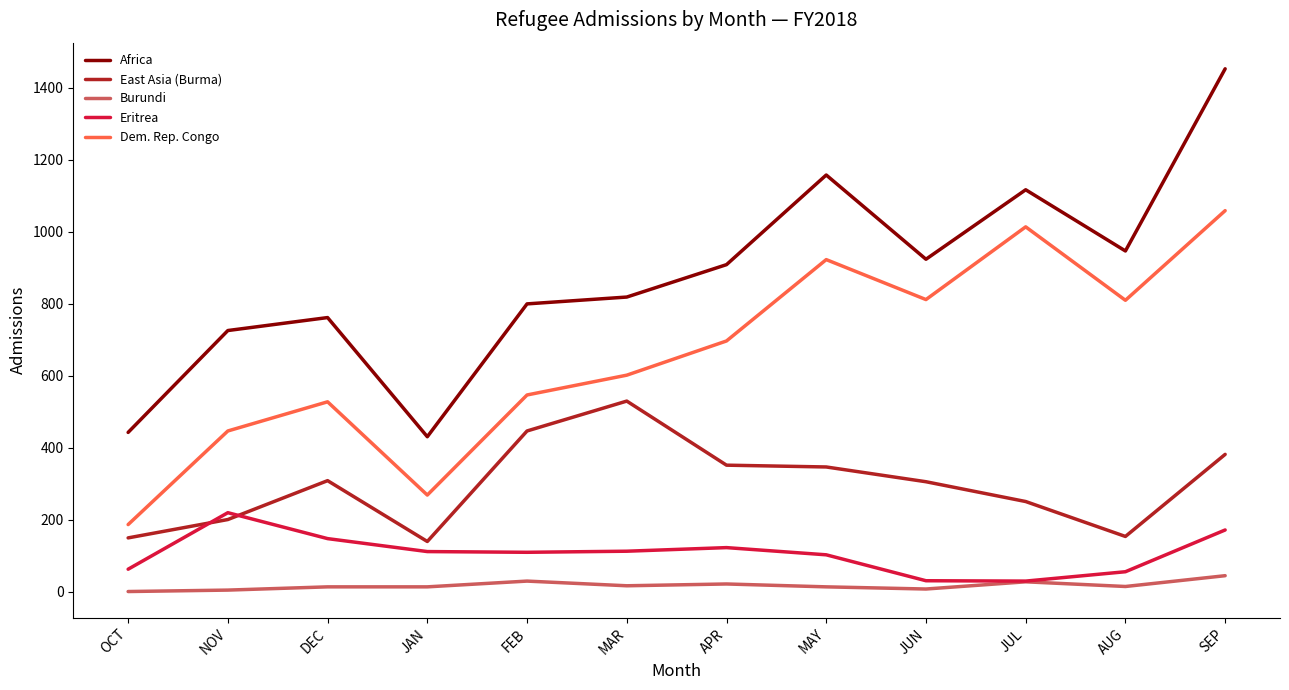

Is it true that Dem. Rep. Congo equals 696 at APR?

True